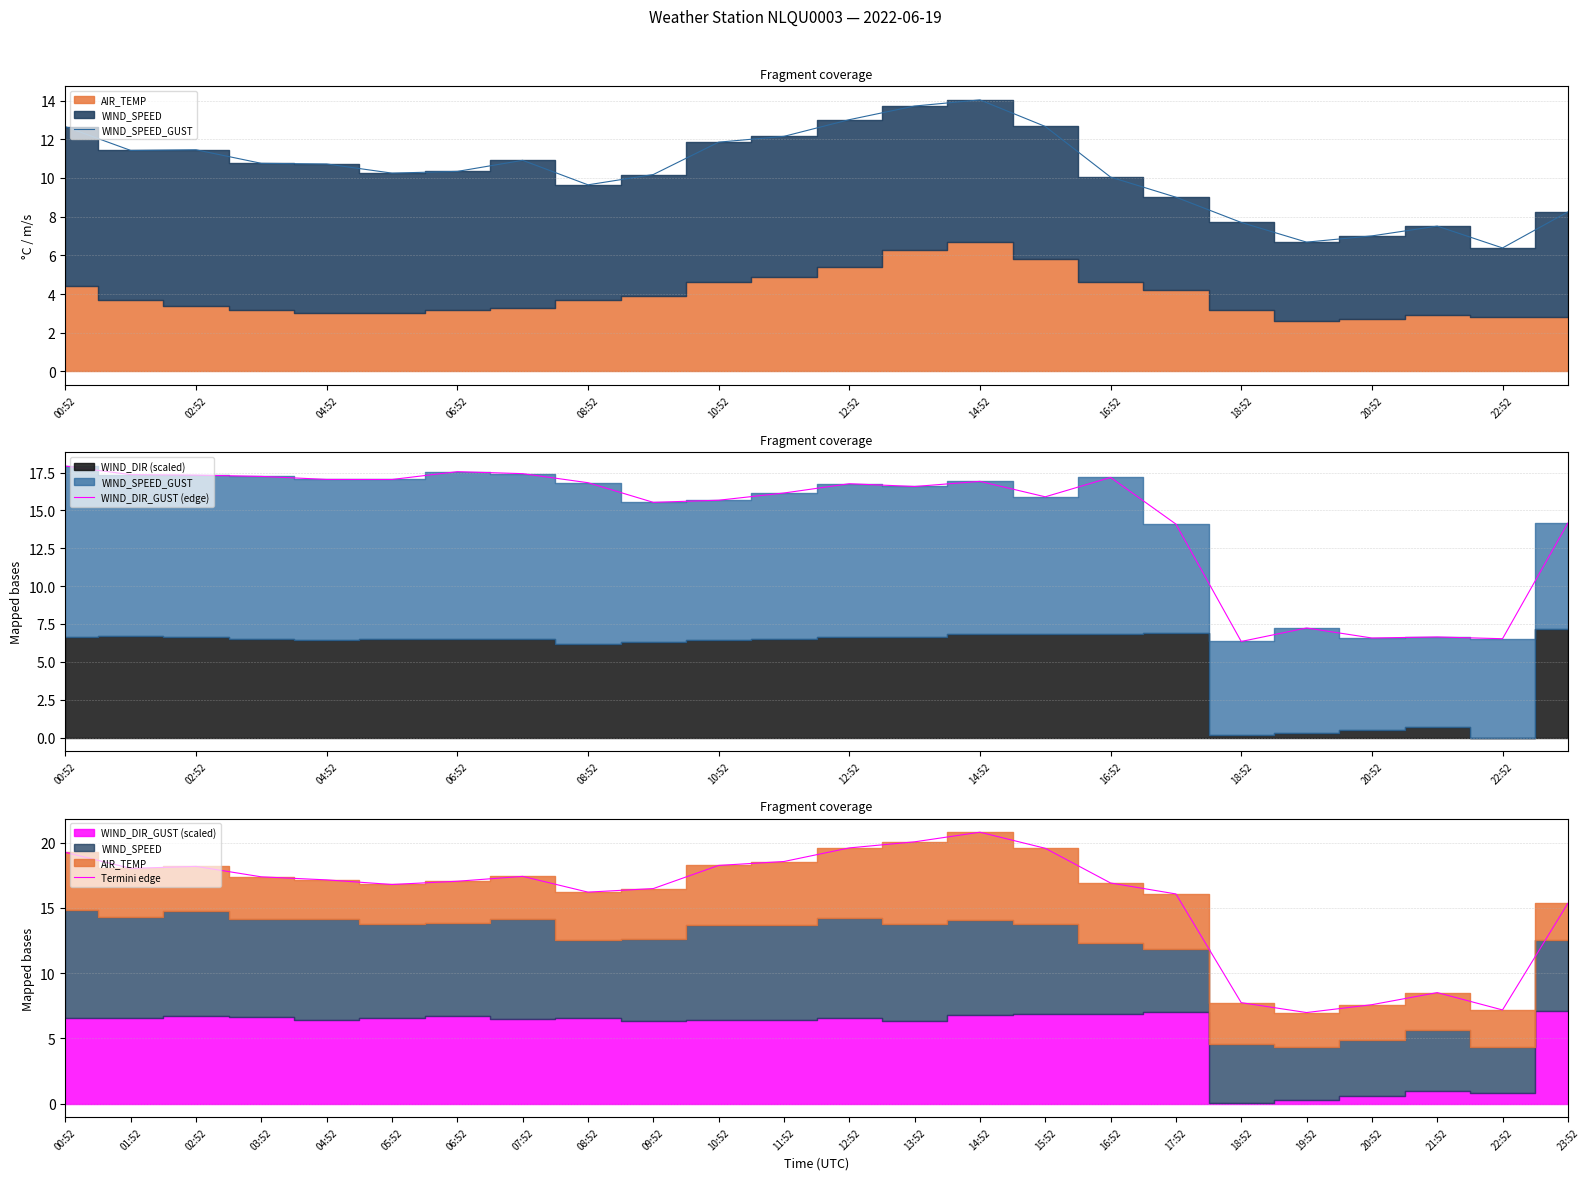

The WIND_DIR_GUST (edge) series shows 1.8 at 22:52. True or false?

False